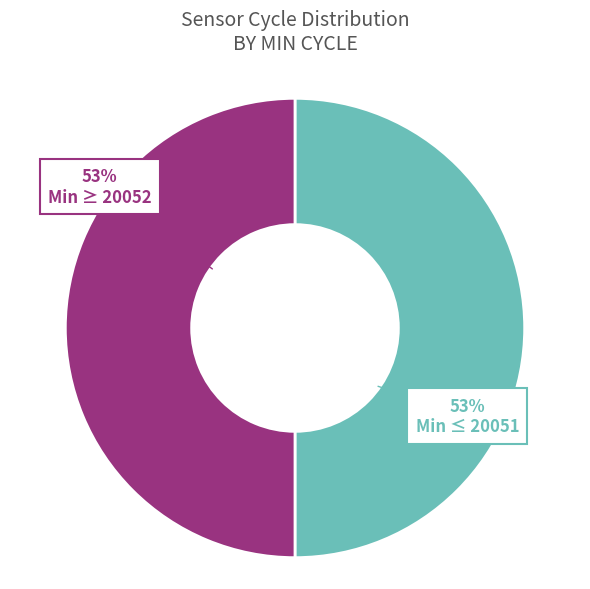

Is 20064 the majority of the pie?

No